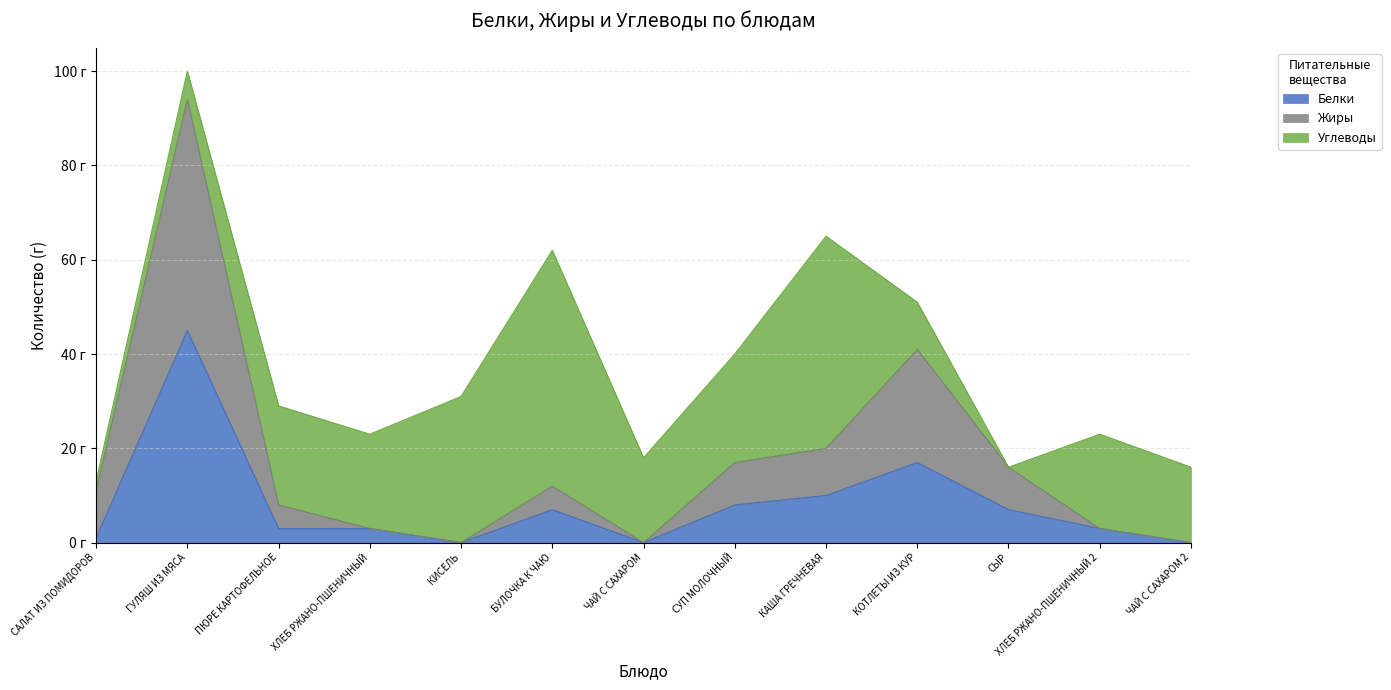

Which series has the largest range (max minus min)?

Жиры